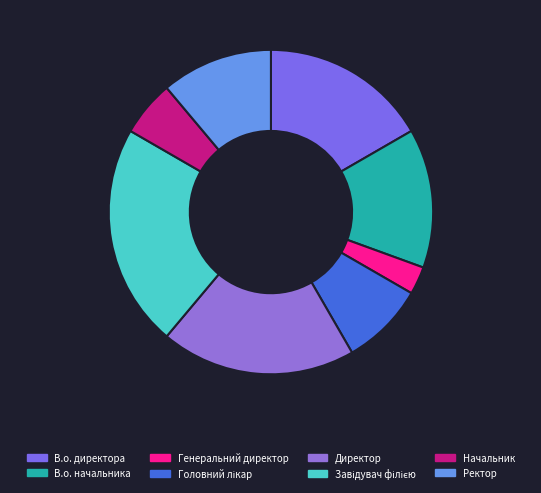

What is the change in value from В.о. начальника to Генеральний директор?

-4